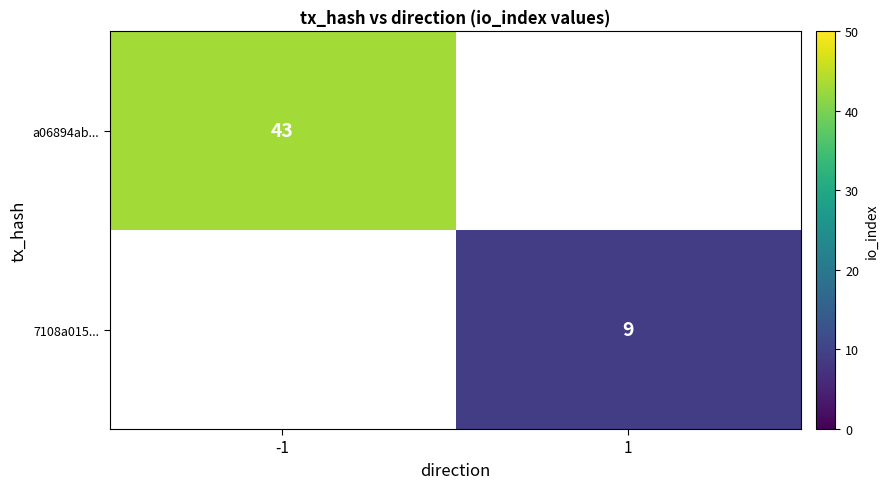

Is it true that a06894ab... equals 43 at -1?

True